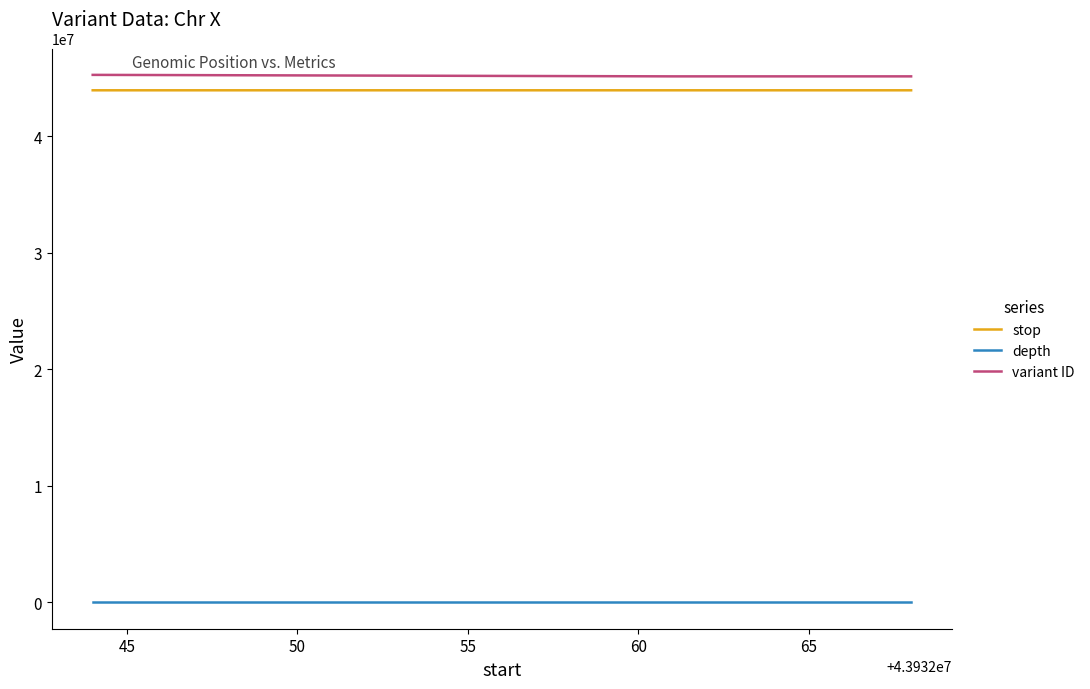

What is the maximum value shown in the chart?

45254974